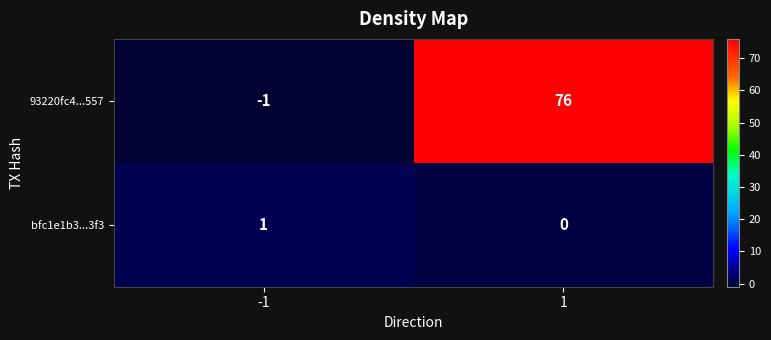

Is it true that 93220fc4...557 equals -1 at -1?

True